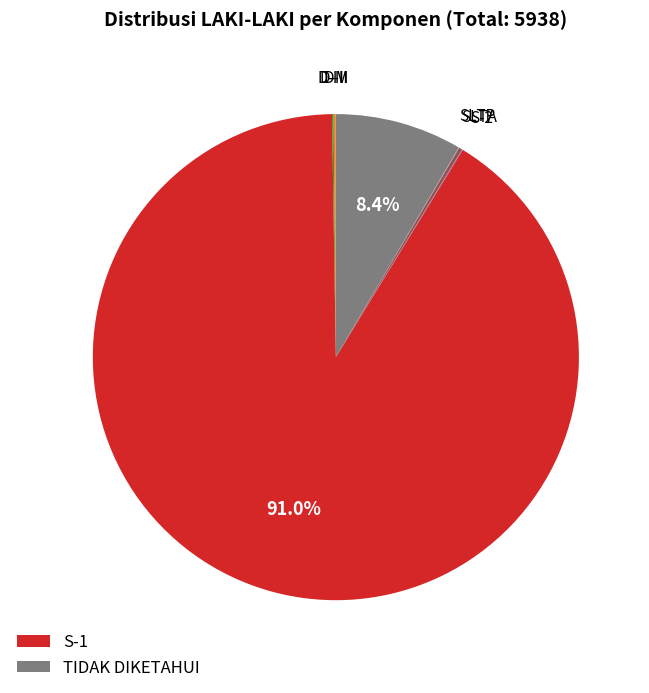

Does any single category account for the majority?

Yes